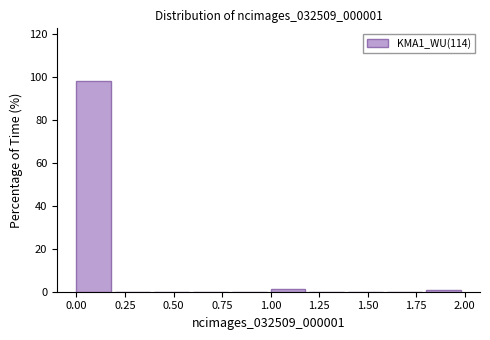

Reading left to right, list every bar in this chart as the range it spans on the x-axis followed by its height. The values are not printed on the chart, so give them approximately, as read against the axis.

0.0 to 0.2: 98
0.2 to 0.4: 0
0.4 to 0.6: 0
0.6 to 0.8: 0
0.8 to 1.0: 0
1.0 to 1.2: under 2
1.2 to 1.4: 0
1.4 to 1.6: 0
1.6 to 1.8: 0
1.8 to 2.0: under 2